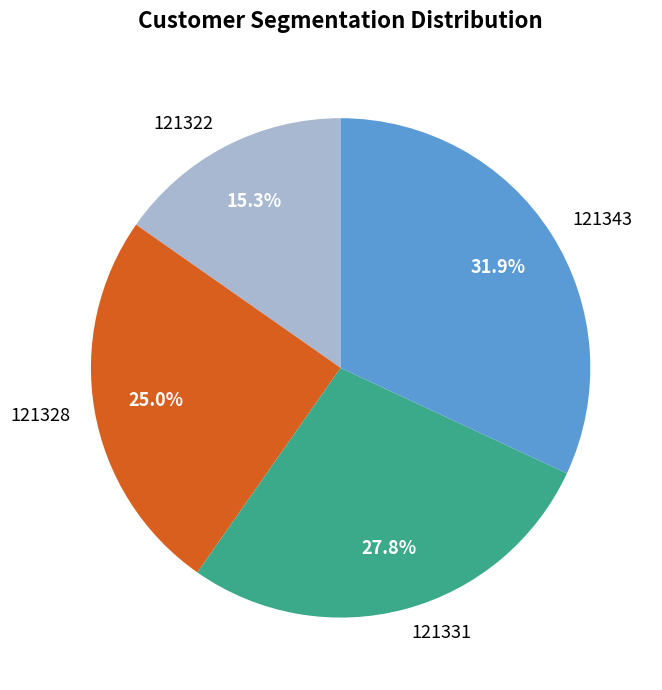

Is it true that 121343 is 21% of the pie?

False